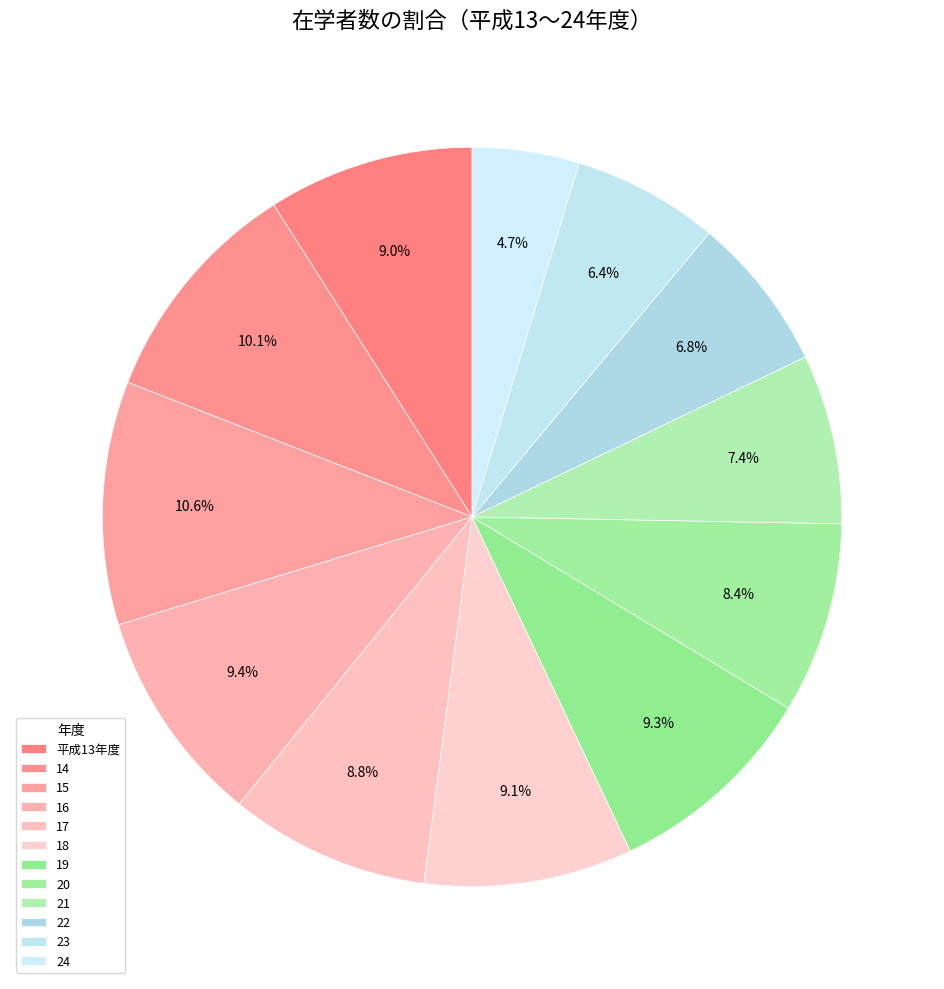

How many segments does this pie chart have?

12